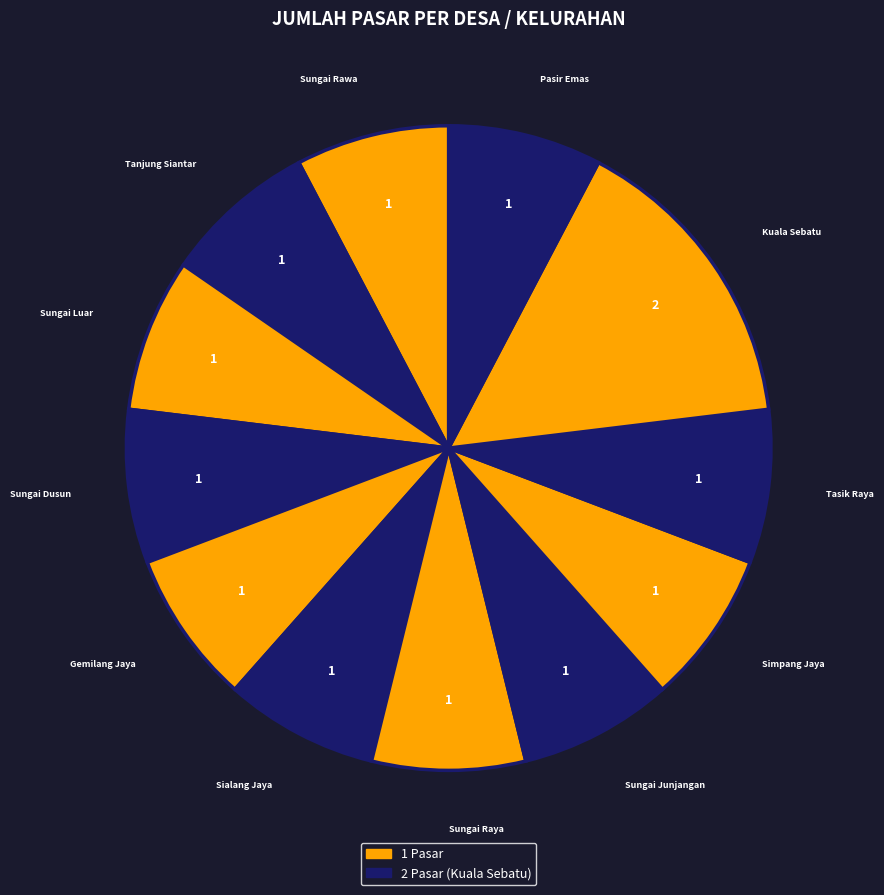

Which category has the smallest portion of the pie?

Sungai Rawa